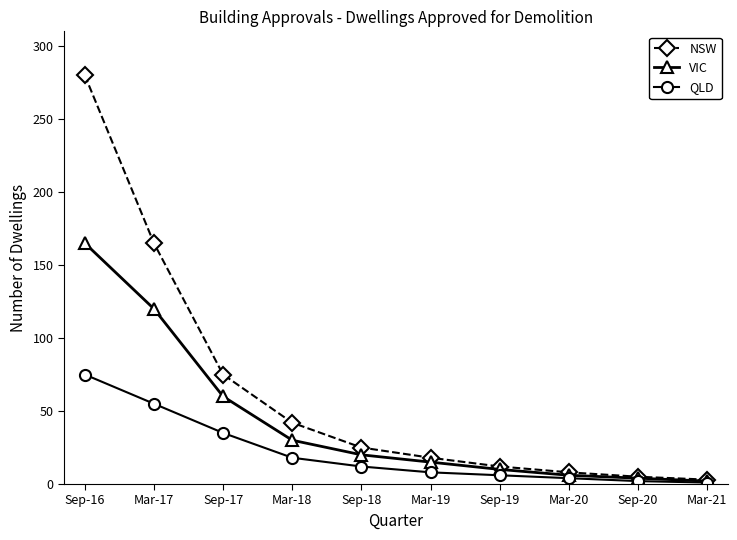

What is the difference between the highest and lowest values at Mar-18?

24